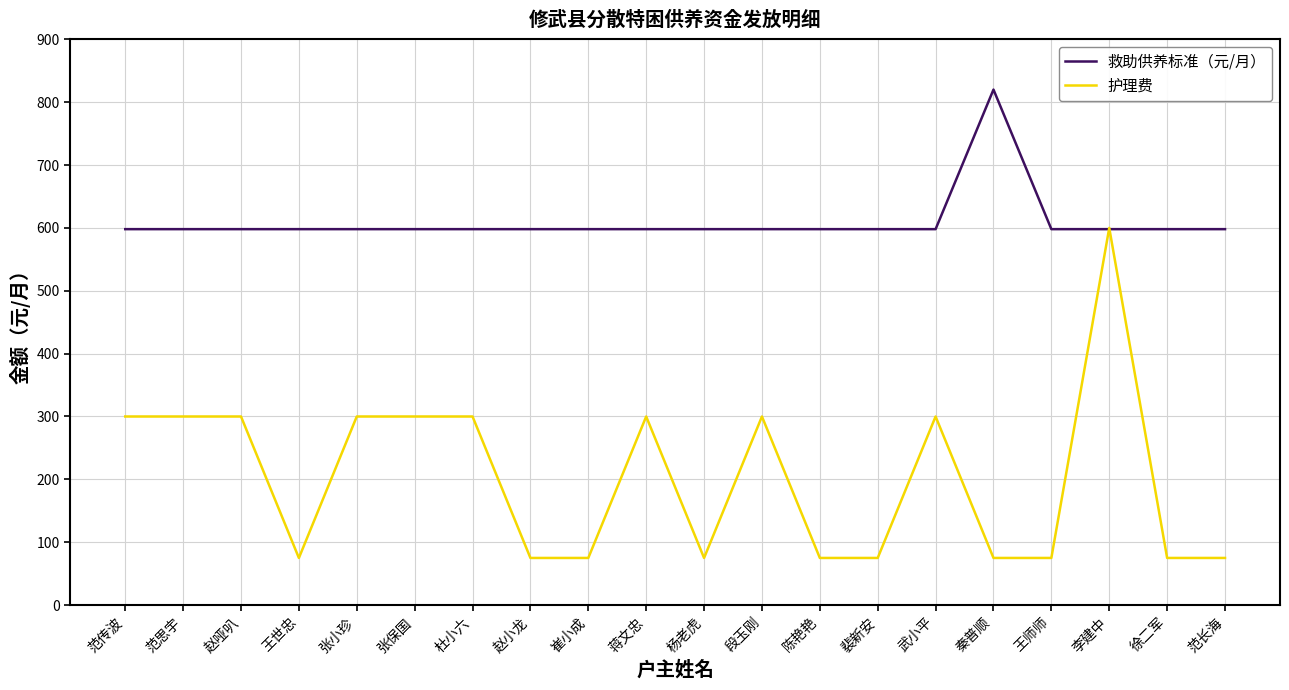

Is it true that 救助供养标准（元/月） equals 225 at 赵小龙?

False